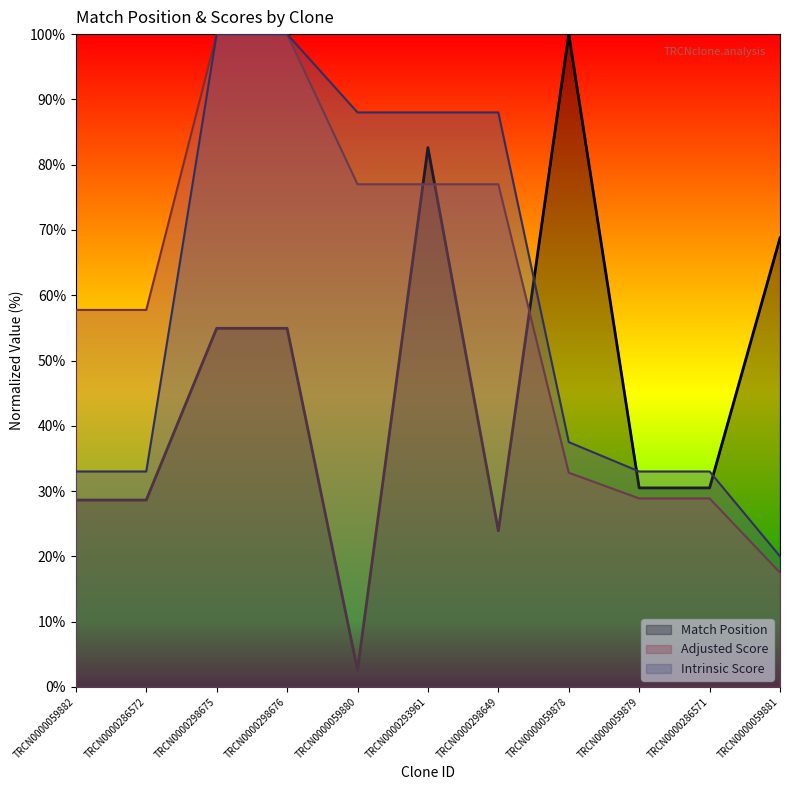

What are all the series names shown in the legend?

Match Position, Adjusted Score, Intrinsic Score